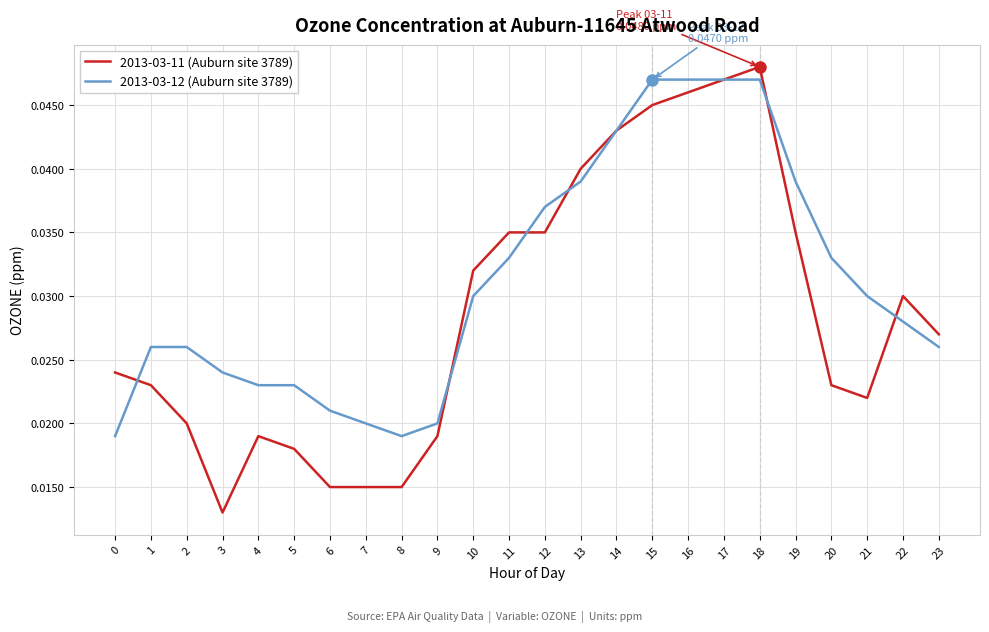

Rank the series by their average value, from lowest to highest.

2013-03-11 (Auburn site 3789), 2013-03-12 (Auburn site 3789)